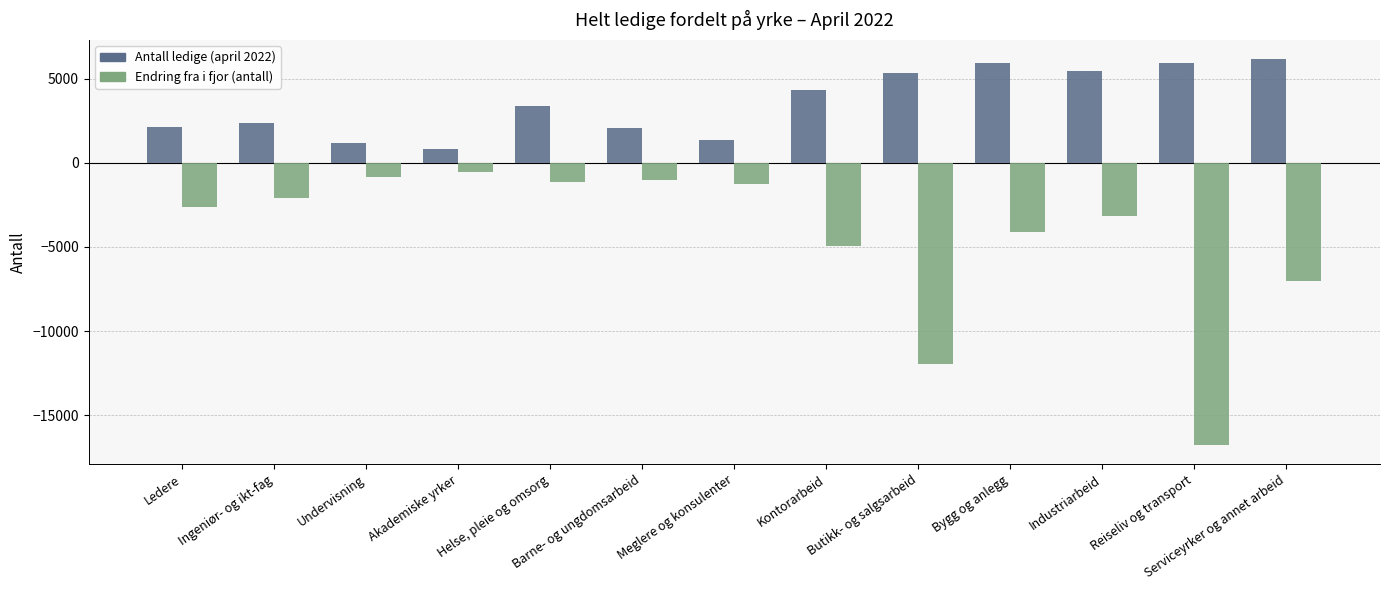

Rank the categories by Endring fra i fjor (antall) value from highest to lowest.

Akademiske yrker, Undervisning, Barne- og ungdomsarbeid, Helse, pleie og omsorg, Meglere og konsulenter, Ingeniør- og ikt-fag, Ledere, Industriarbeid, Bygg og anlegg, Kontorarbeid, Serviceyrker og annet arbeid, Butikk- og salgsarbeid, Reiseliv og transport